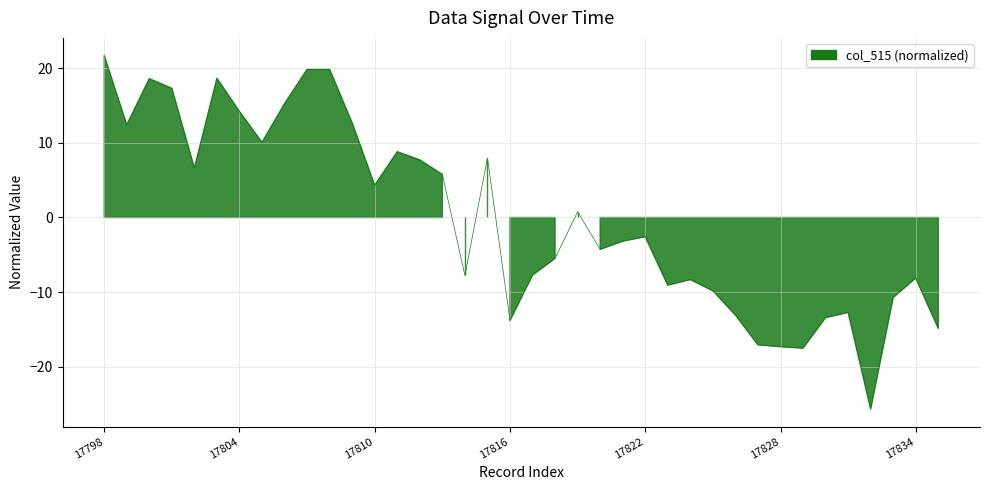

What is the value of the 19th point from the left?

-13.8